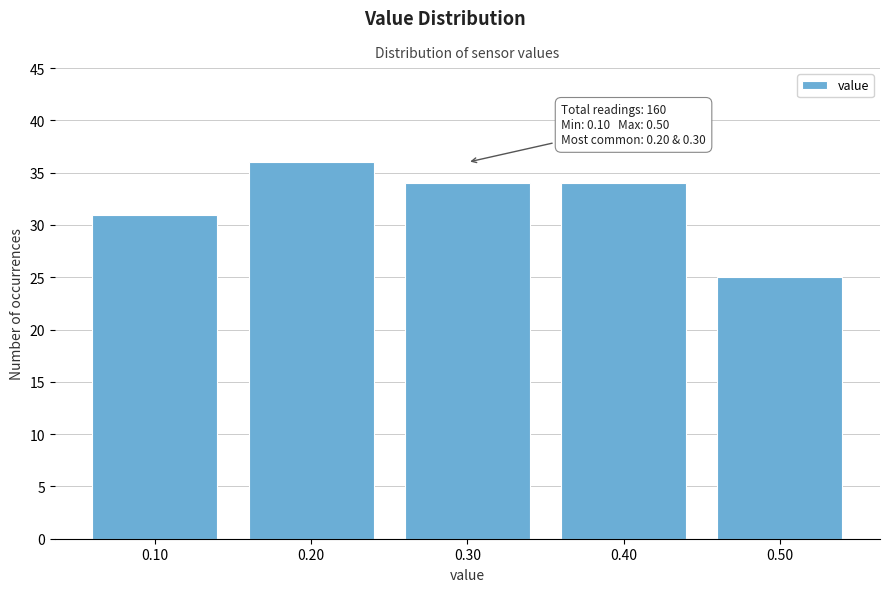

Reading right to left, what are all the values shown in this chart?

0.50=25	0.40=34	0.30=34	0.20=36	0.10=31